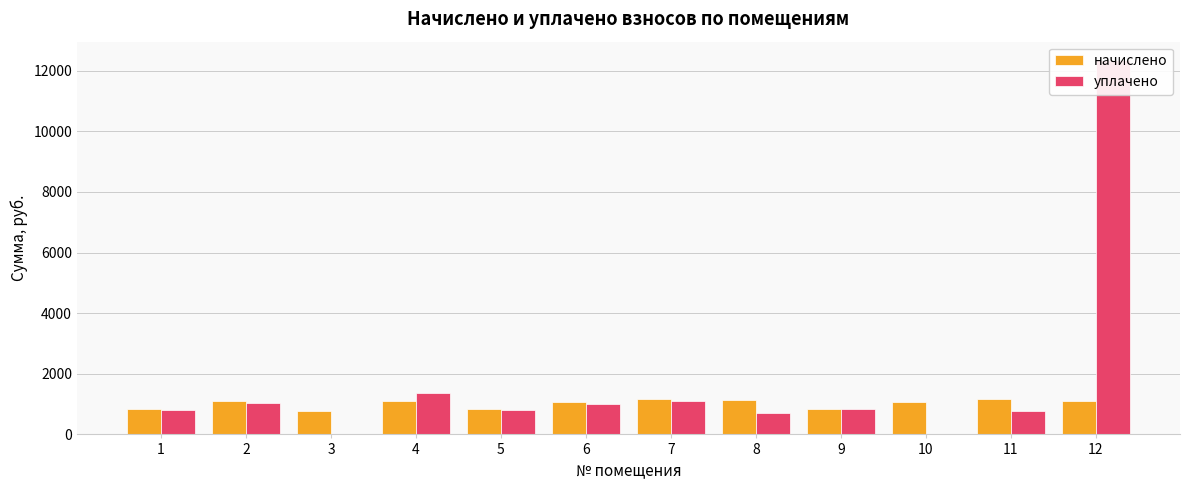

The уплачено series shows 1038.7 at 2. True or false?

True